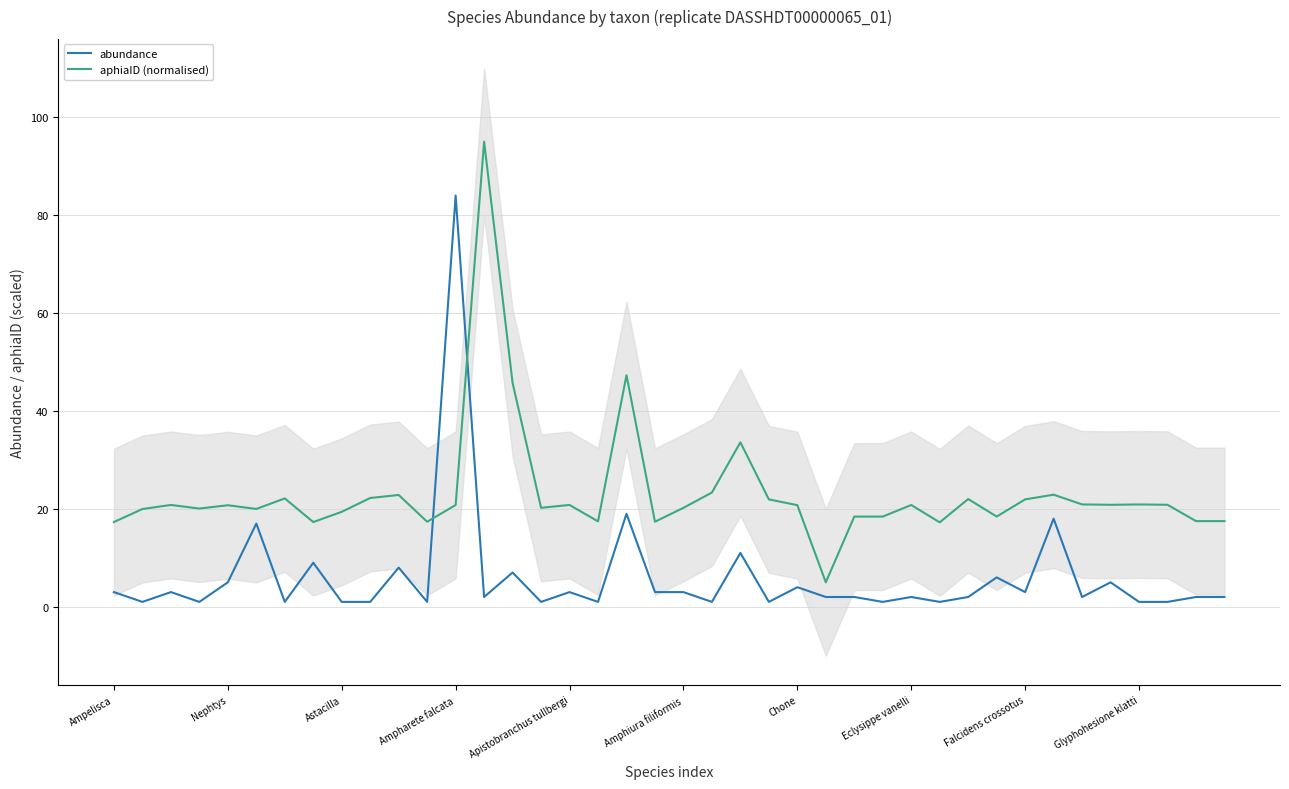

What is the difference between the highest and lowest values at 37?

19.8